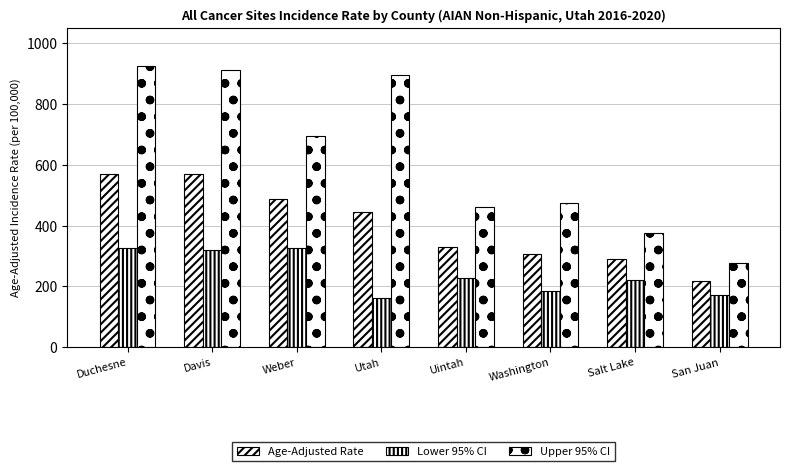

Rank the categories by Age-Adjusted Rate value from highest to lowest.

Duchesne, Davis, Weber, Utah, Uintah, Washington, Salt Lake, San Juan